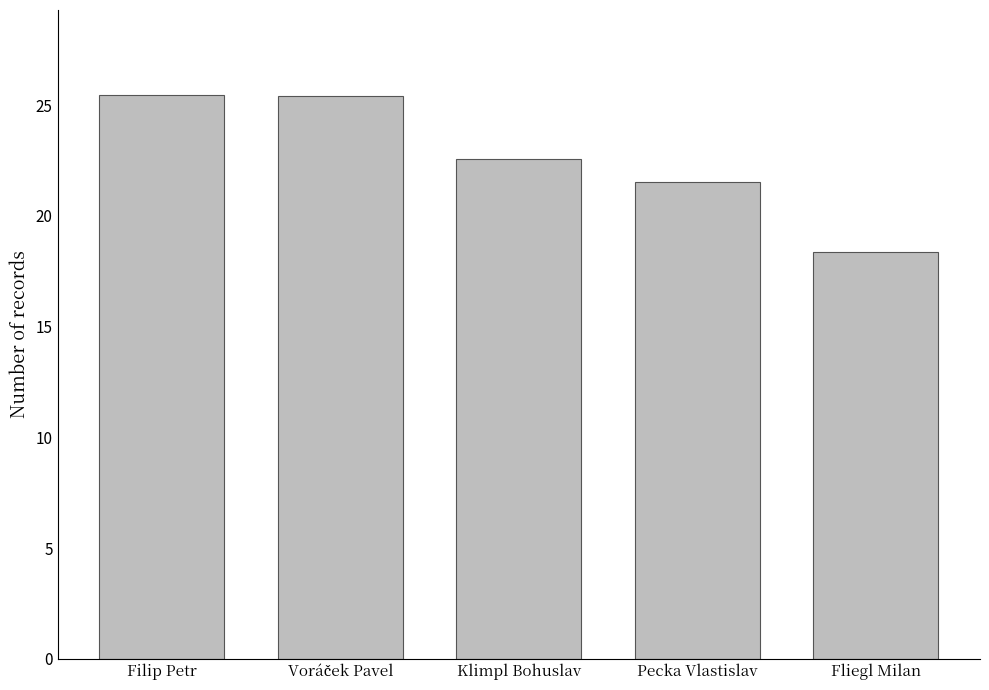

The value at Filip Petr is 40.1. True or false?

False